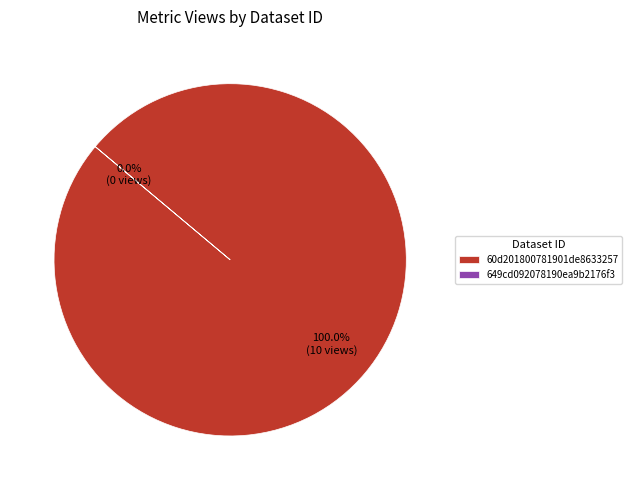

What percentage do 60d201800781901de8633257 and 649cd092078190ea9b2176f3 together represent?

100.0%